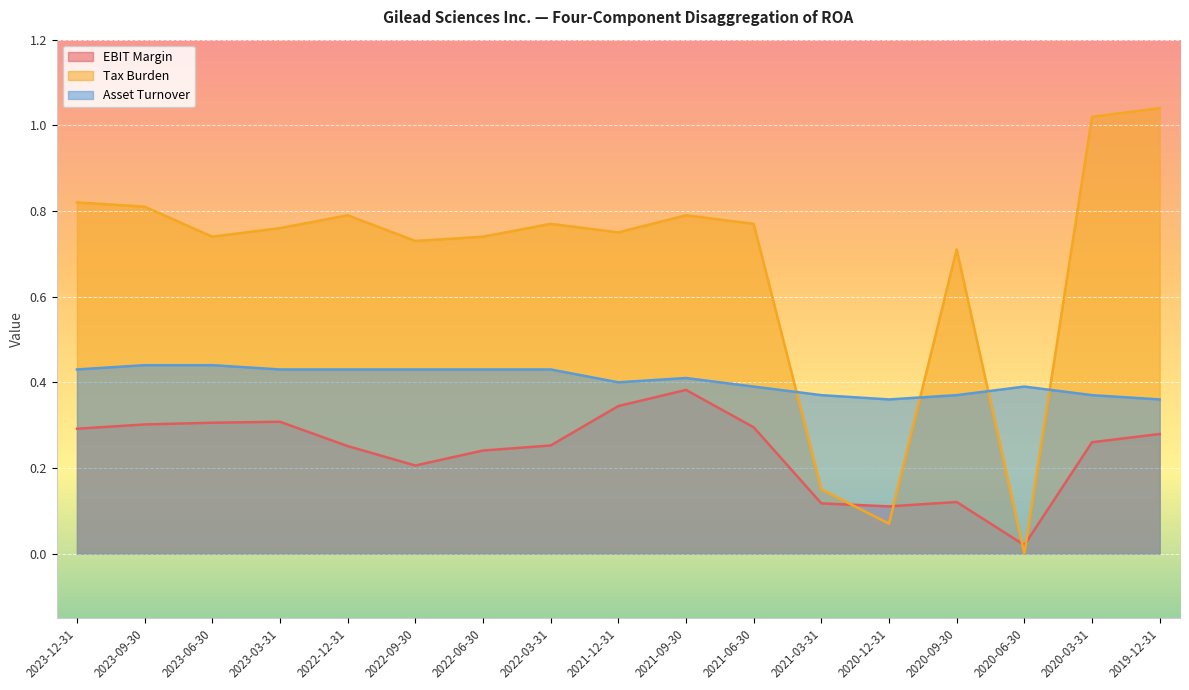

Which has a higher value, 2020-09-30 or 2020-06-30?

2020-09-30